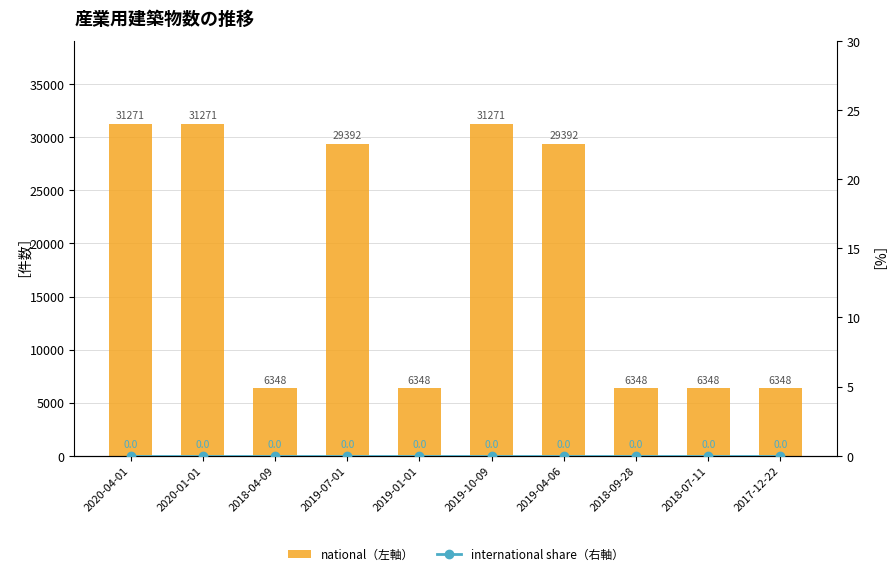

What position from the right is 2019-04-06?

4